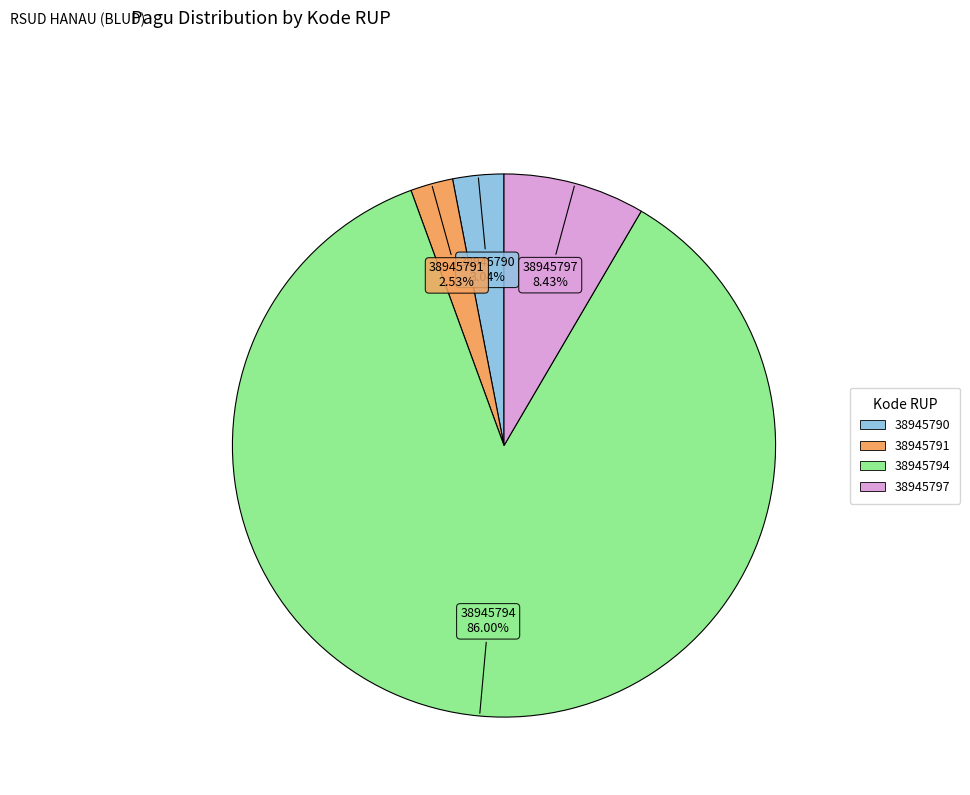

What percentage is the 38945790 slice, to the nearest percent?

3%